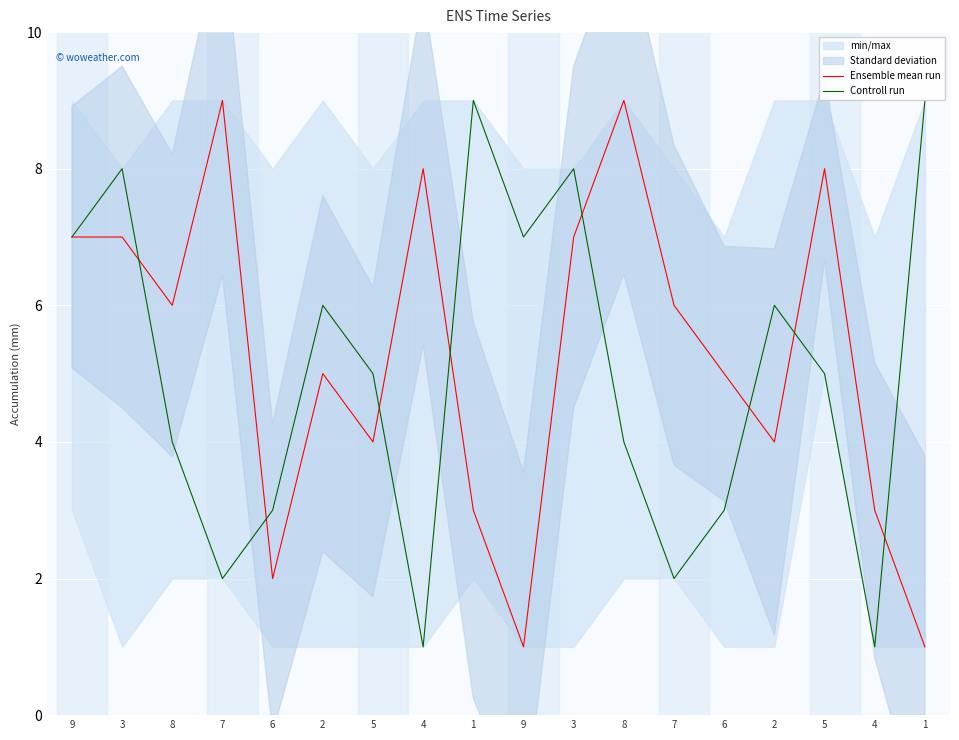

Is the value of Controll run at 5 greater than the value of Ensemble mean run at 3?

No